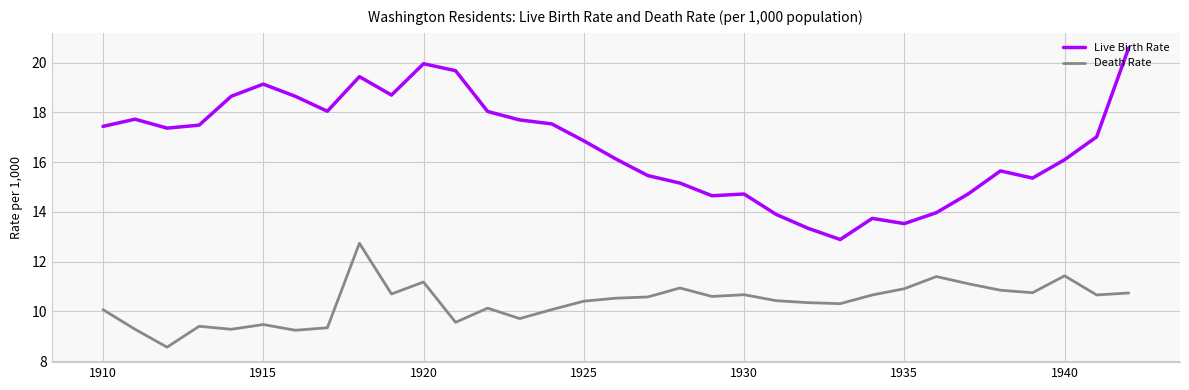

True or false: Death Rate and Live Birth Rate intersect in this chart.

False